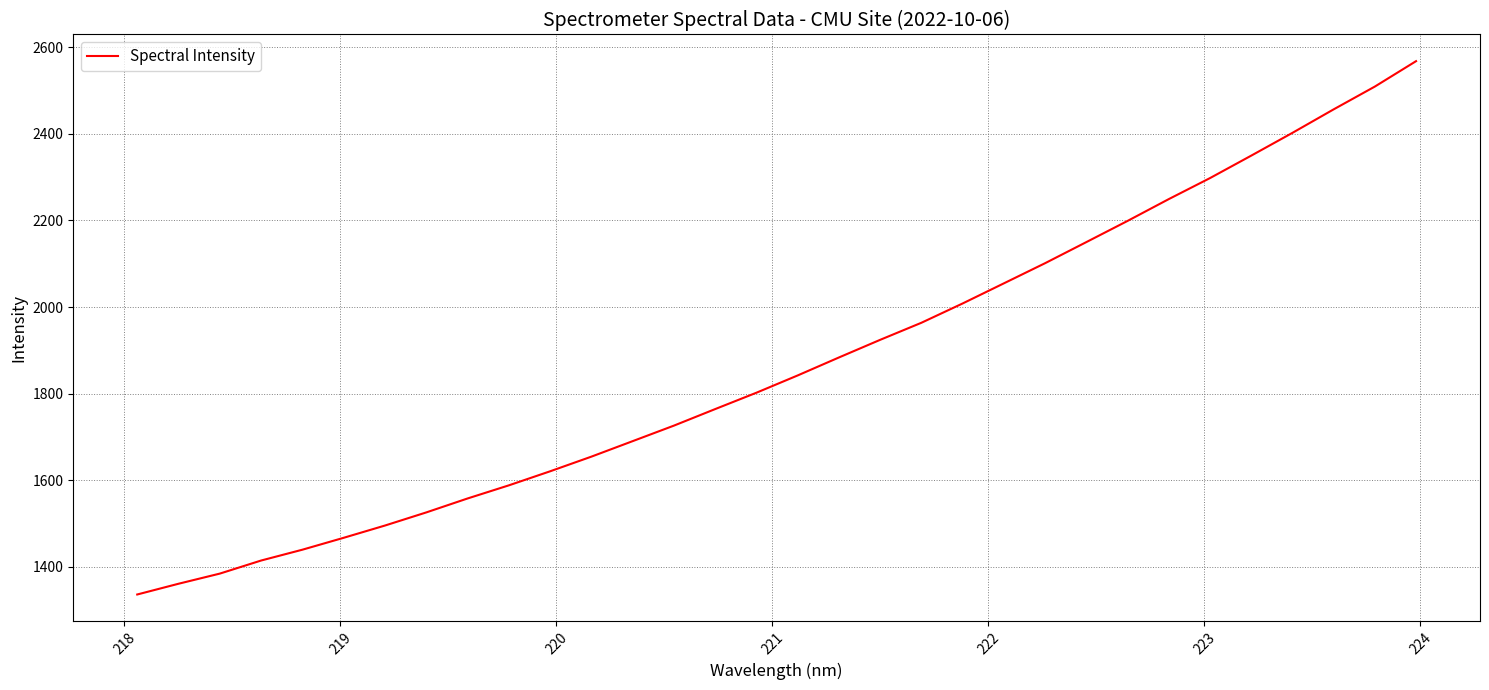

What is the difference between the second highest and second lowest values?

1148.1